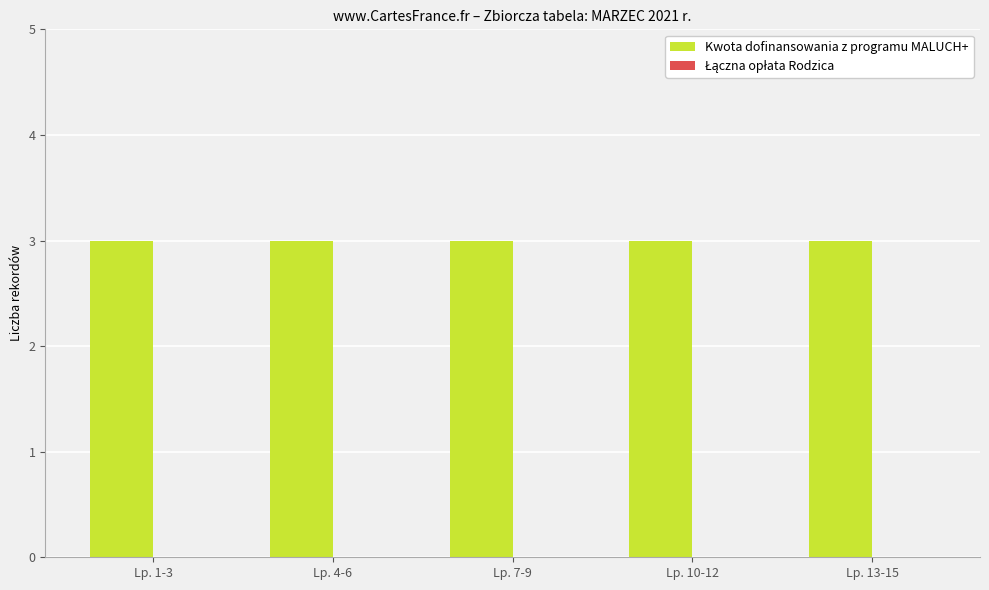

At how many categories does at least one series exceed 0?

5